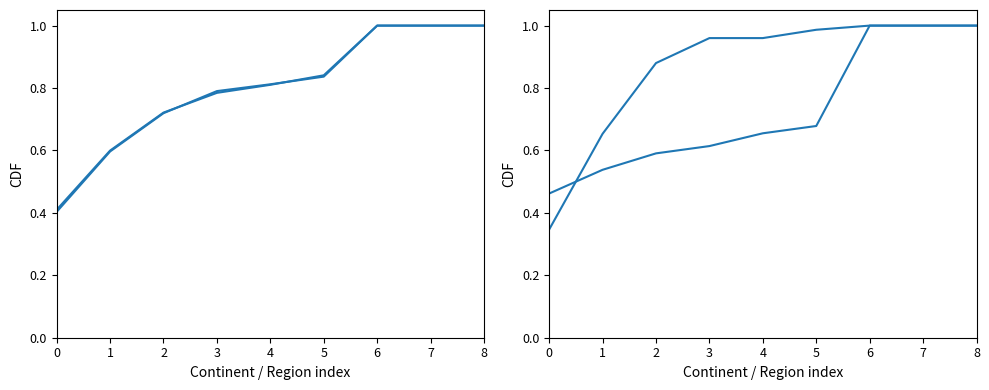

True or false: Renvois pays d'origine has more than 2 points higher than both neighbors.

False